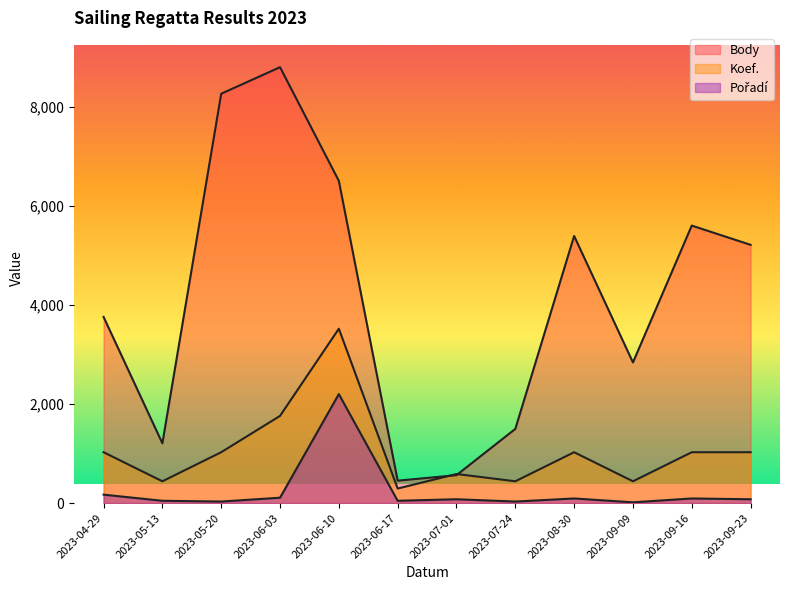

What are all the series names shown in the legend?

Body, Koef., Pořadí